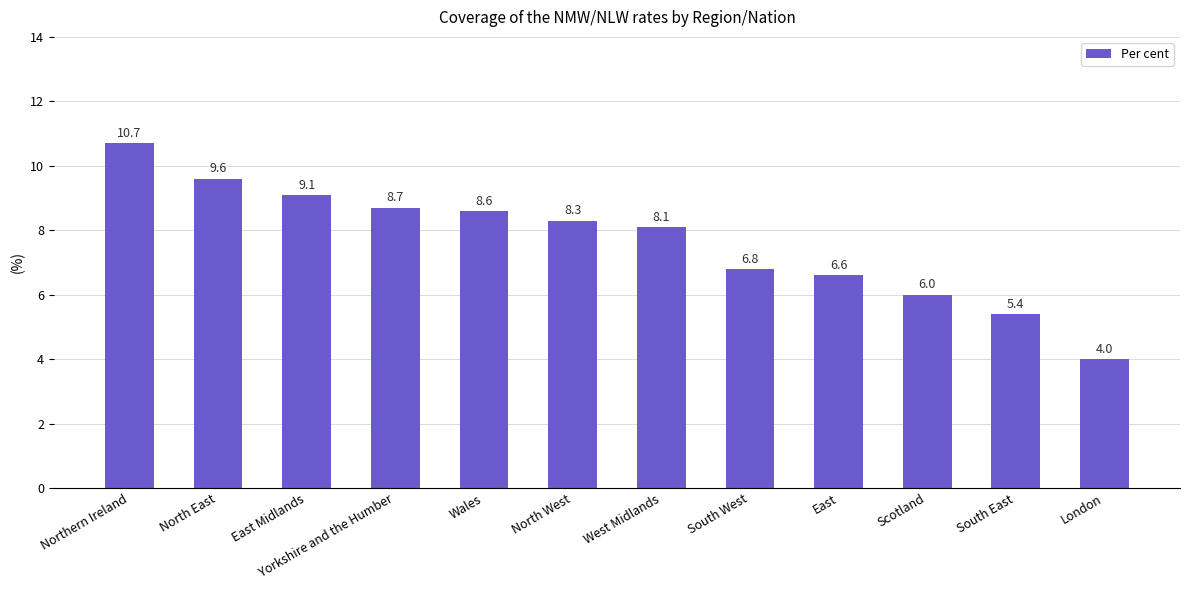

What is the change in value from Northern Ireland to North East?

-1.1